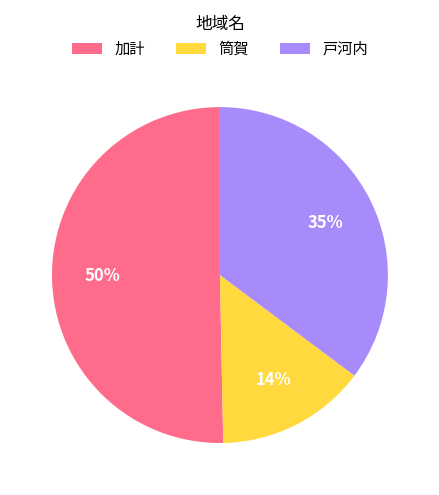

How many slices are in this pie chart?

3